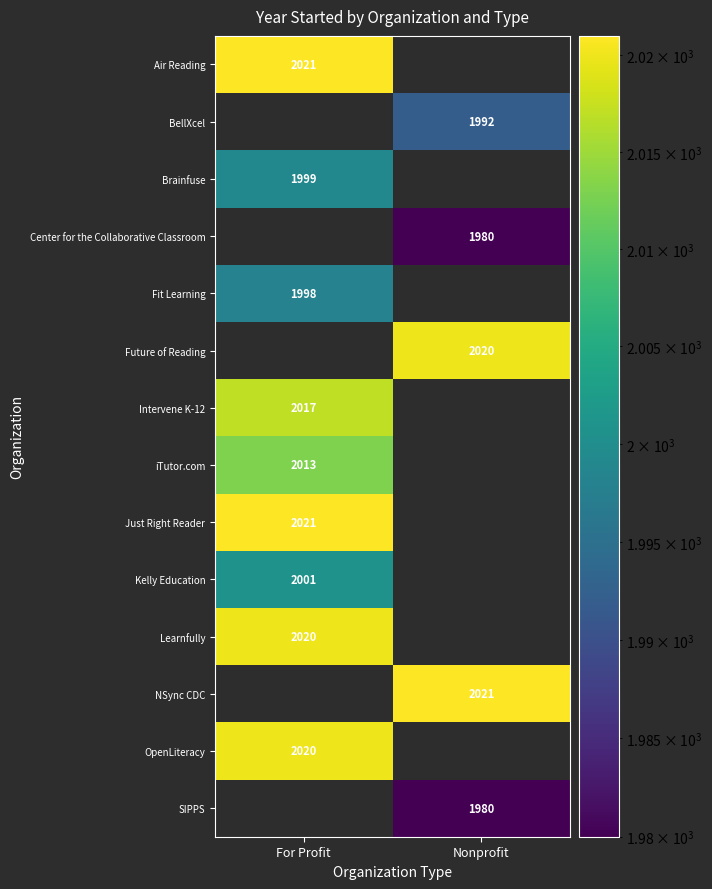

The value of Fit Learning at For Profit is 894.4. True or false?

False